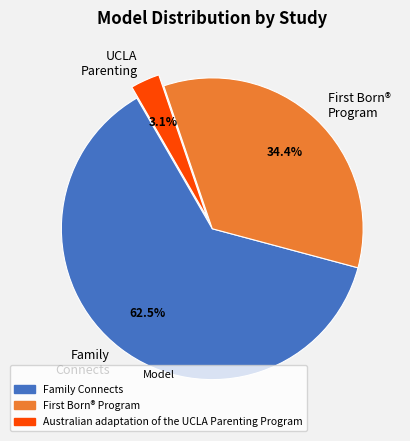

Is there a majority slice in this chart?

Yes